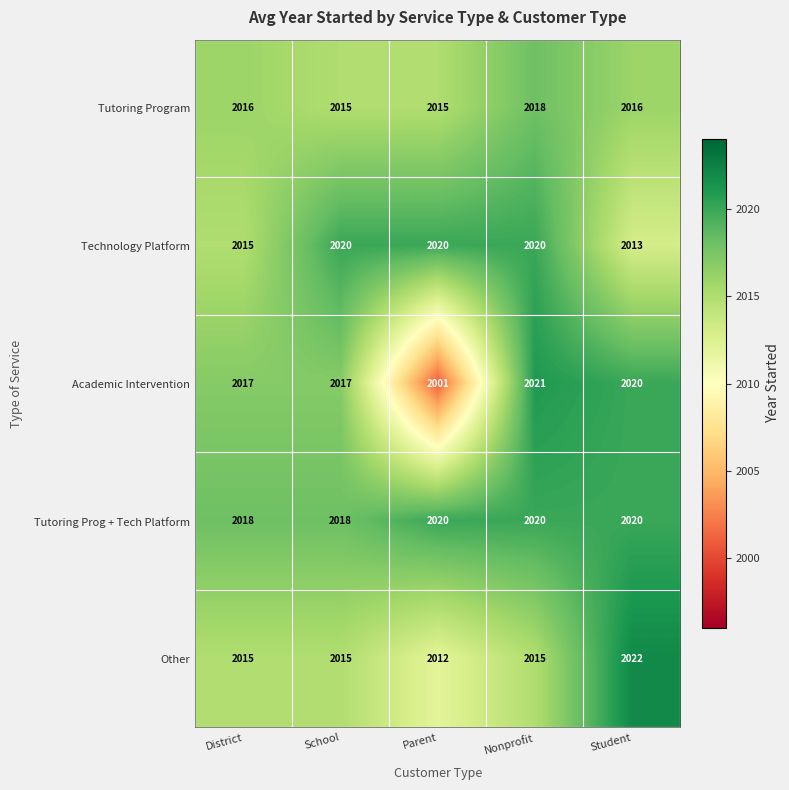

What is the highest value of the Tutoring Program series?

2018